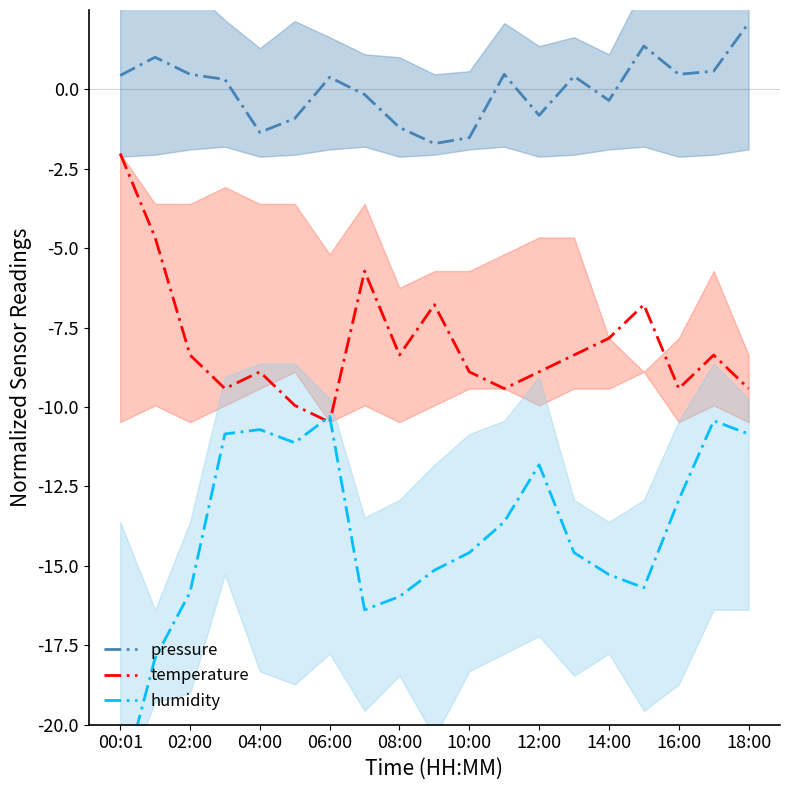

How many values in the temperature series are below -8?

13